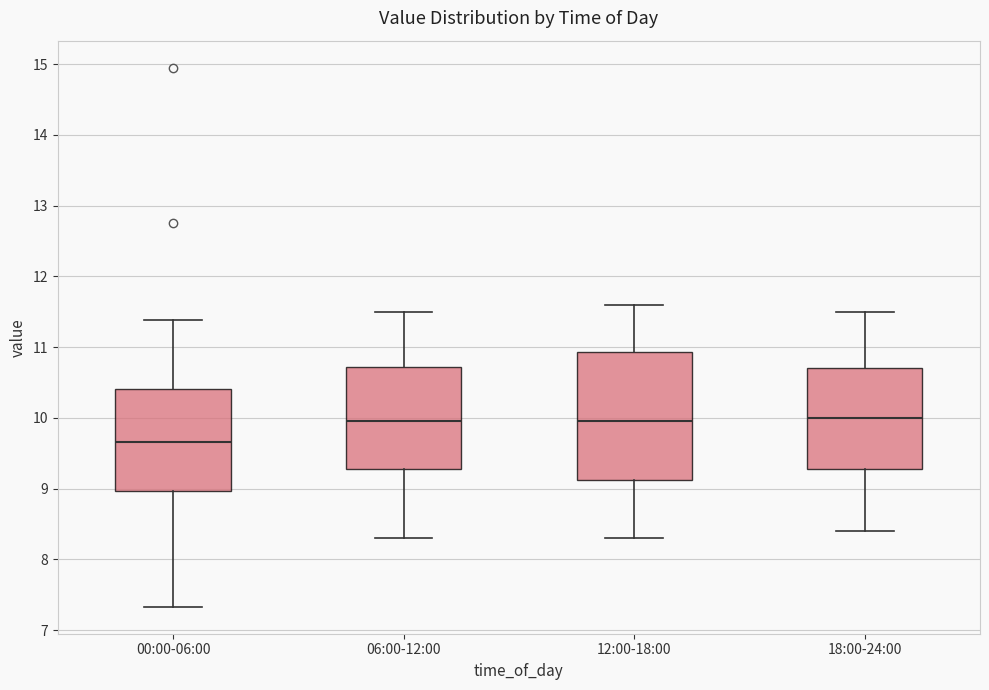

Comparing the boxes themselves (not the whiskers), which one is the tallest?

12:00-18:00